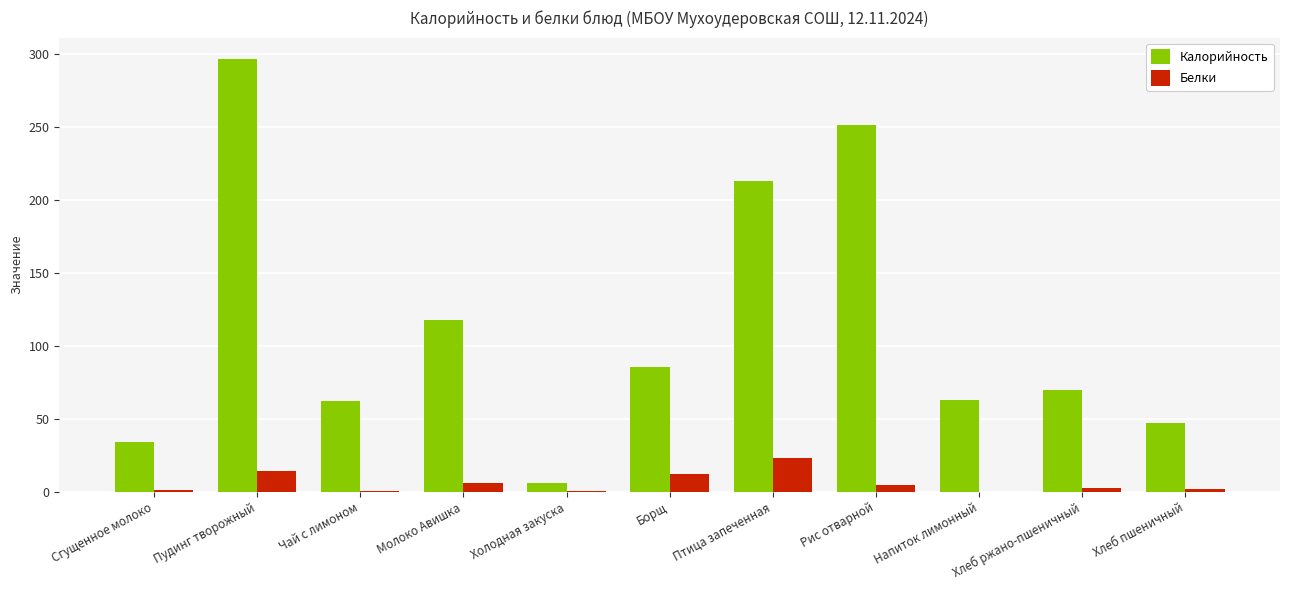

How many values in the Калорийность series exceed 69?

6